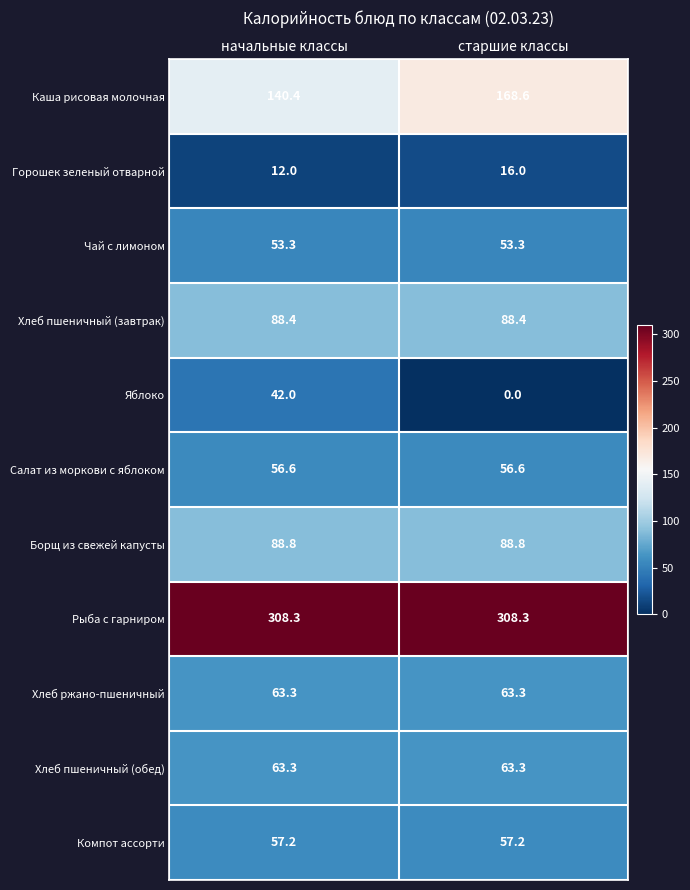

Which series changed the most between начальные классы and старшие классы?

Яблоко